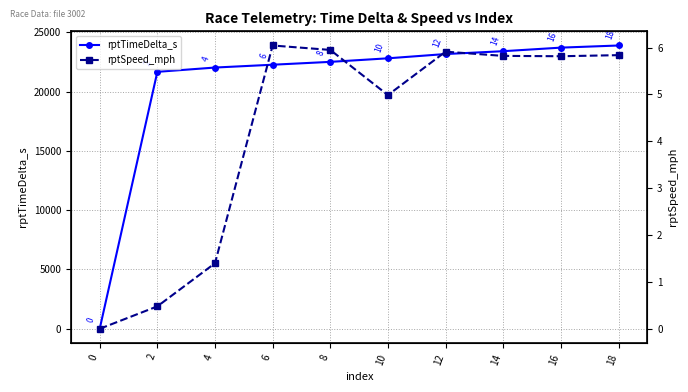

At which label does rptTimeDelta_s reach its peak?

18